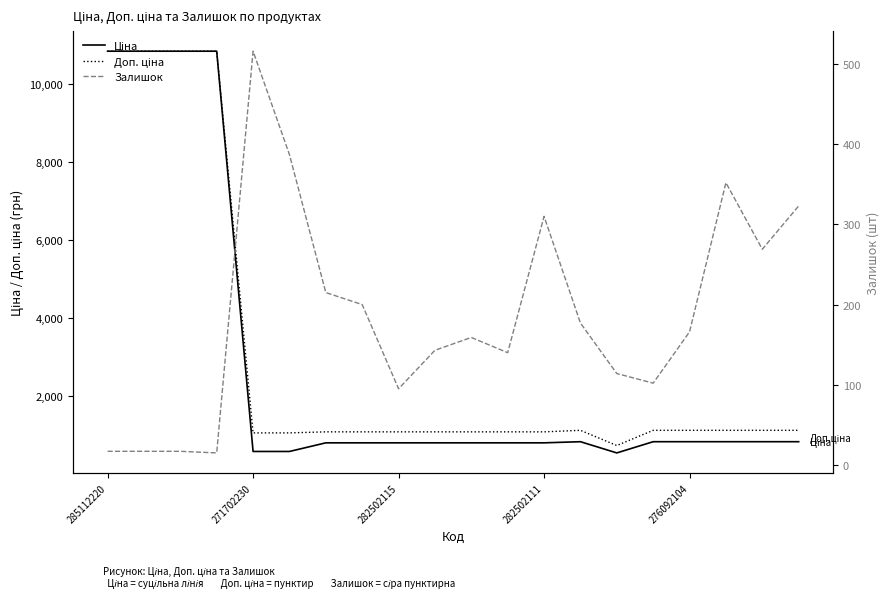

True or false: Доп. ціна has more than 2 interior local peaks.

False